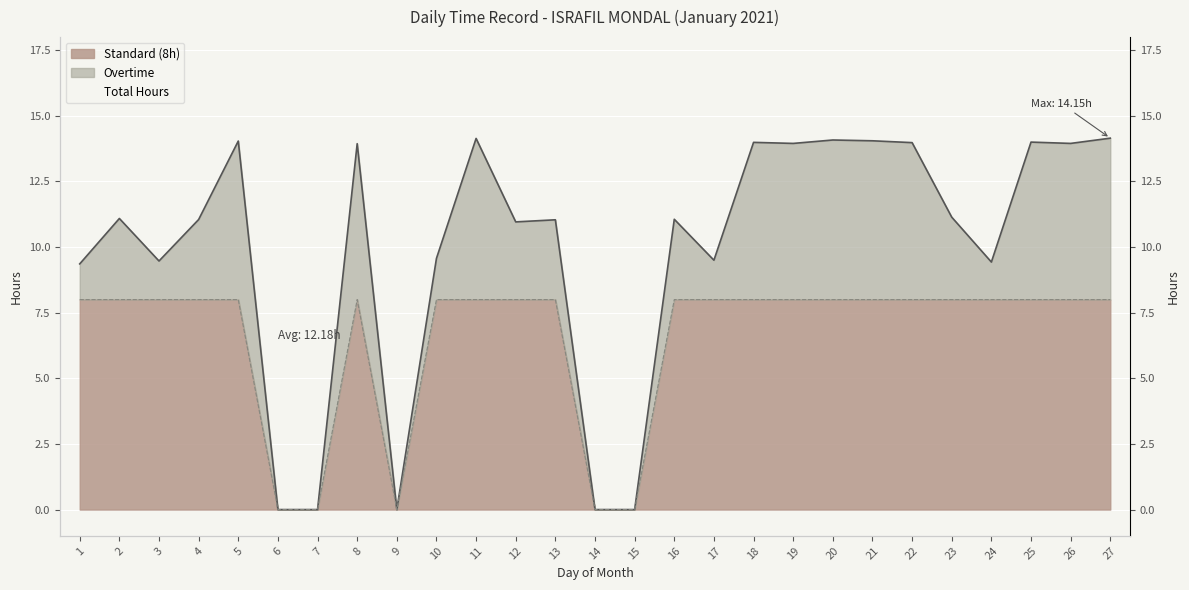

Is it true that Total Hours equals 19.3 at 4?

False